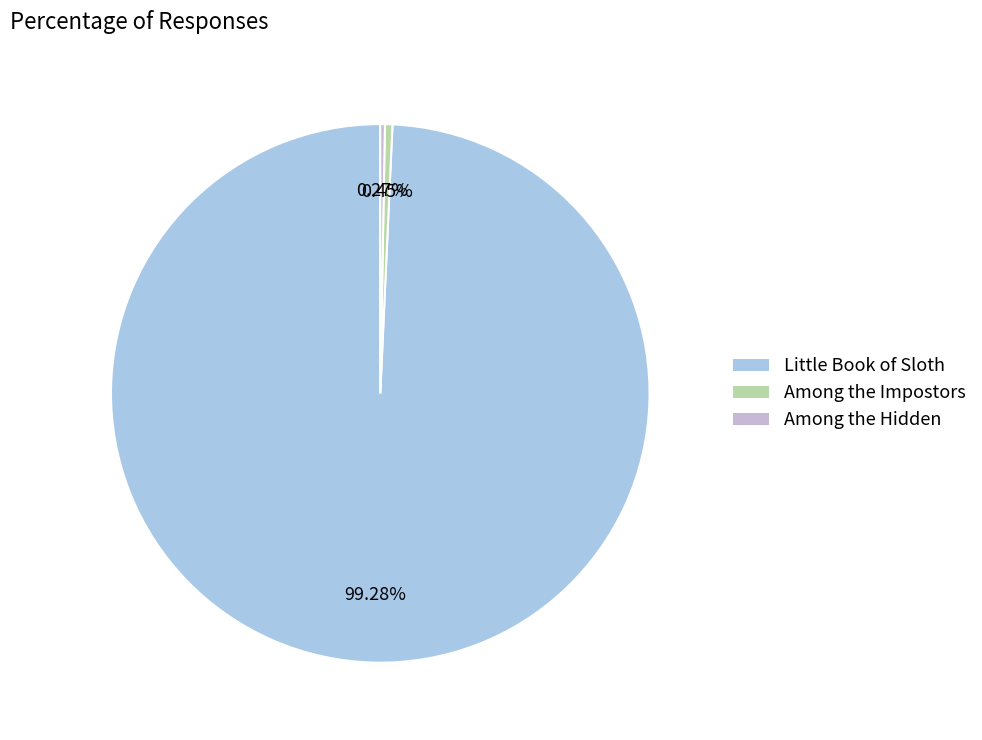

Rank the categories by value from highest to lowest.

Little Book of Sloth, Among the Impostors, Among the Hidden